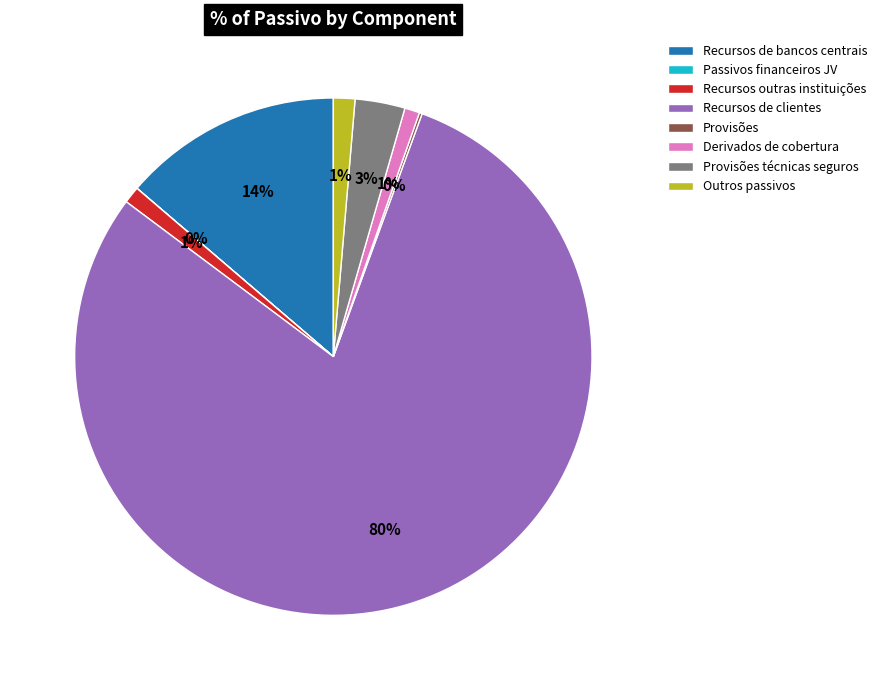

Which category has the biggest portion of the pie?

Recursos de clientes